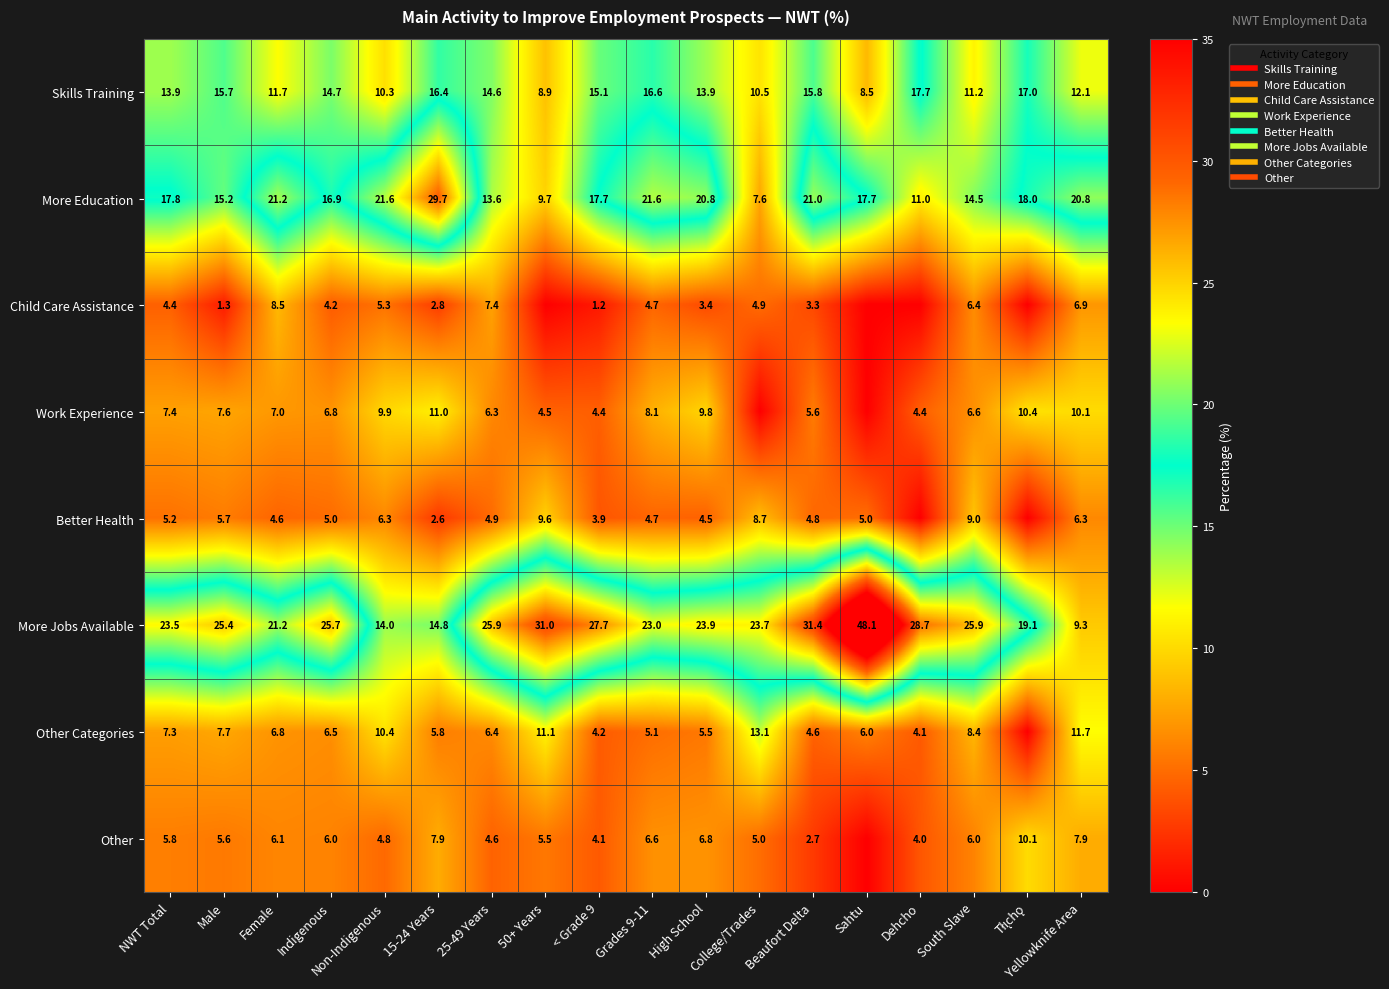

What is the difference between the maximum and second lowest values in the Other series?

7.4